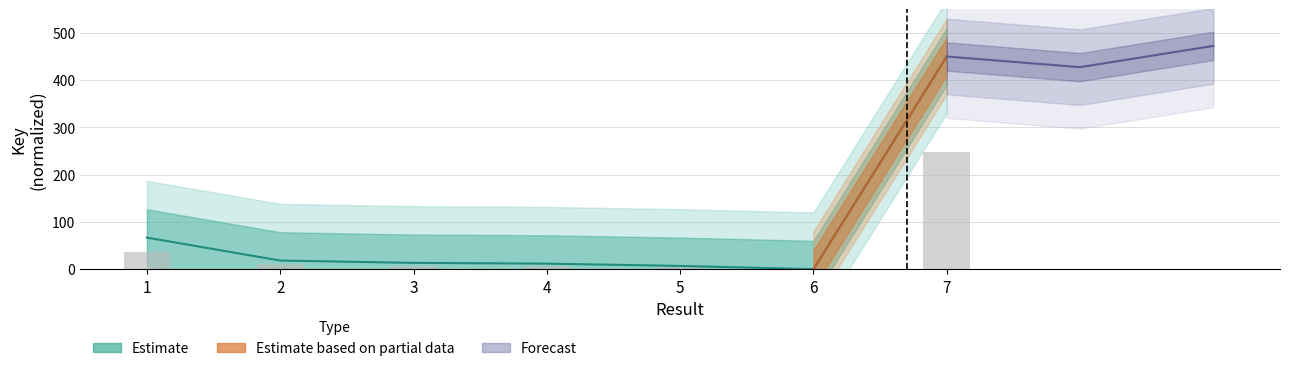

Between 7 and 6, which is larger?

7